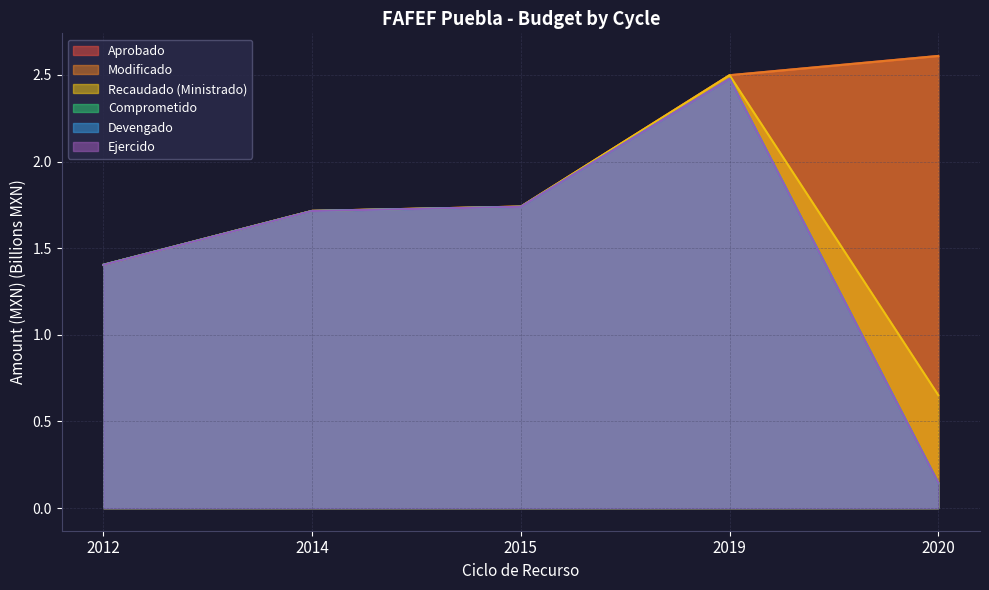

What is the minimum value shown in the chart?

0.1